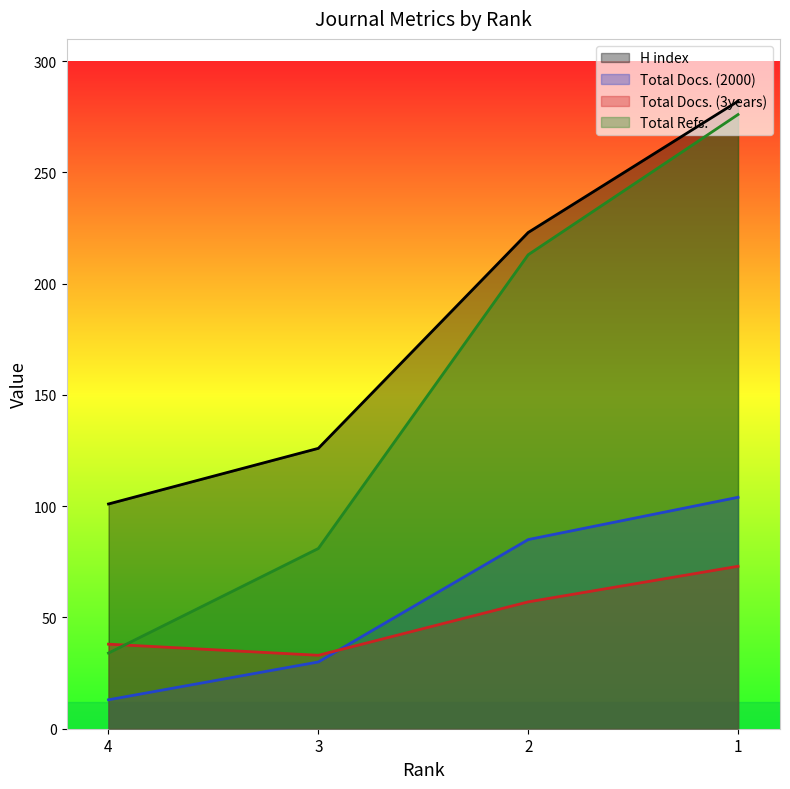

Reading right to left, extract all data points from this chart.

H index: 1=282	2=223	3=126	4=101
Total Docs. (2000): 1=104	2=85	3=30	4=13
Total Docs. (3years): 1=73	2=57	3=33	4=38
Total Refs.: 1=276	2=213	3=81	4=34